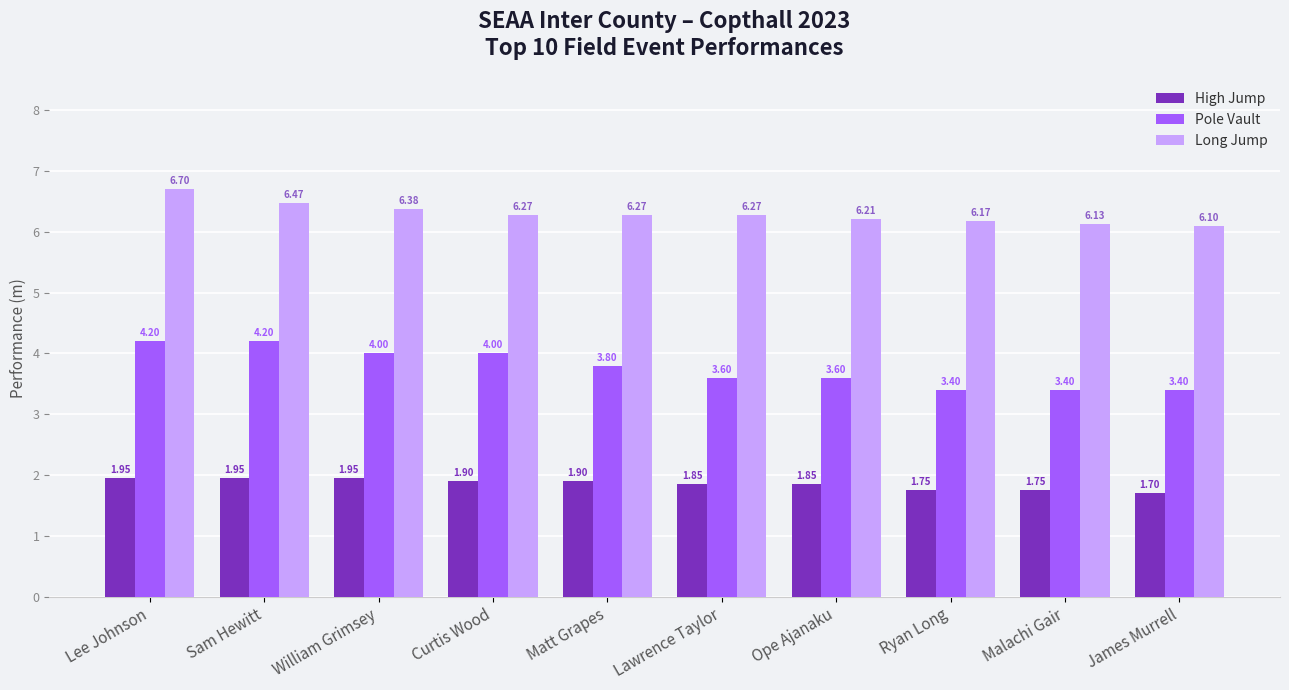

Rank the series at Sam Hewitt from highest to lowest value.

Long Jump, Pole Vault, High Jump